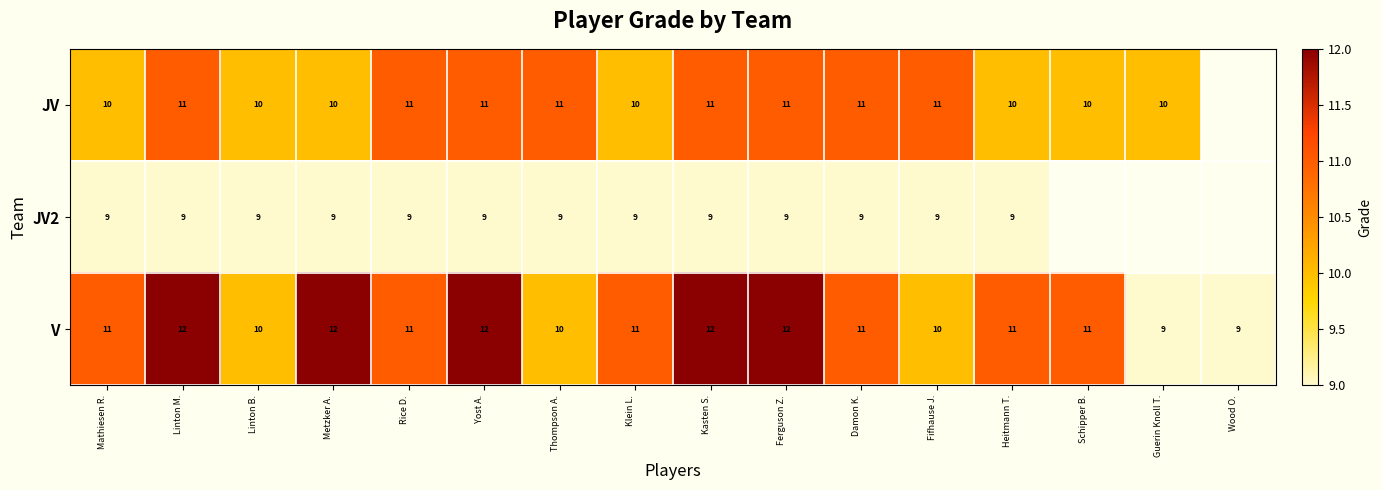

Is it true that V equals 12 at Yost A.?

True